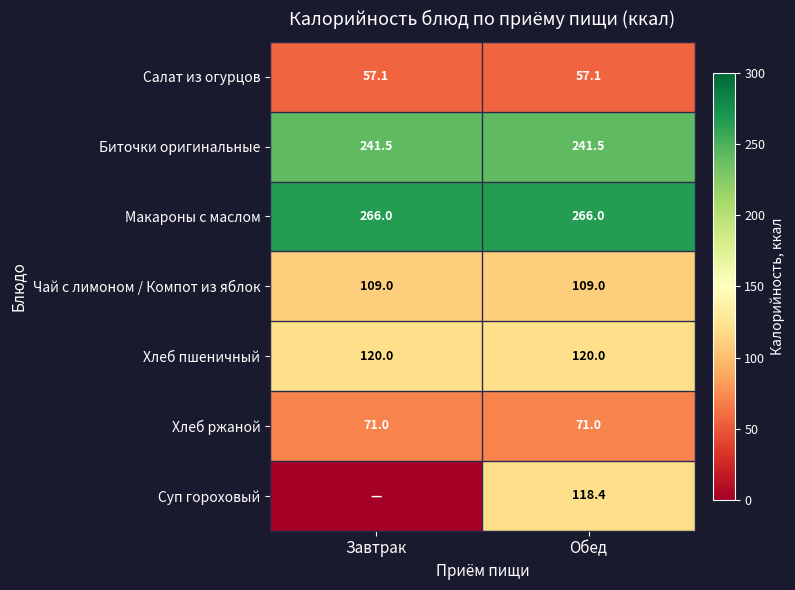

The value of Макароны с маслом at Обед is 266.0. True or false?

True